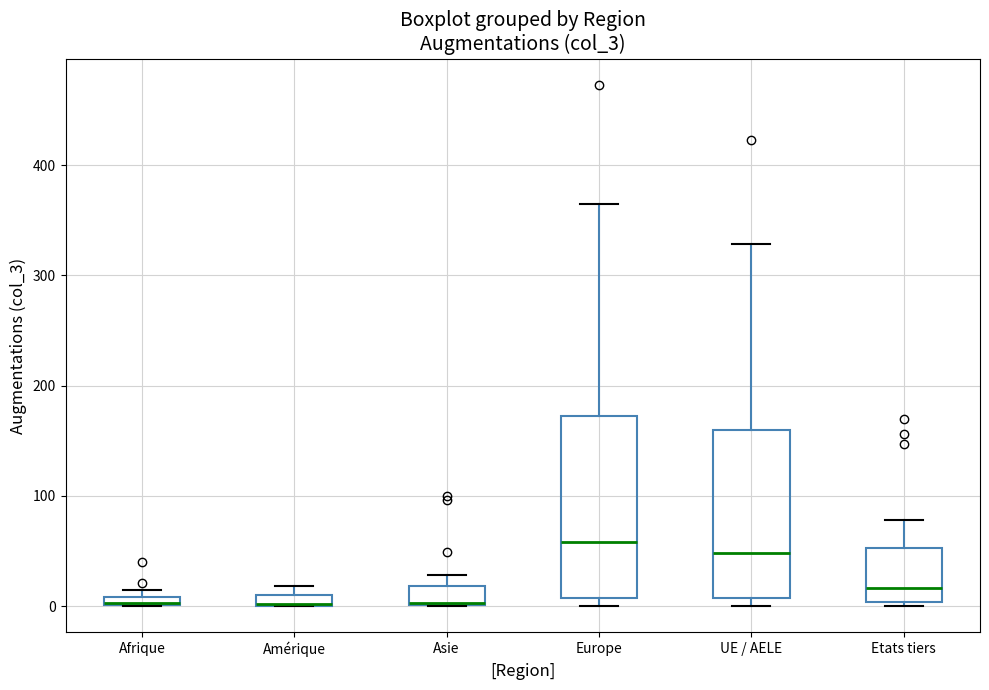

Comparing the boxes themselves (not the whiskers), which one is the tallest?

Europe